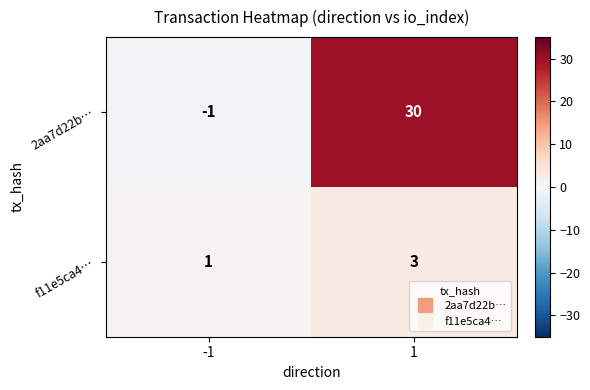

List the series in order of their peak value, highest first.

2aa7d22b…, f11e5ca4…